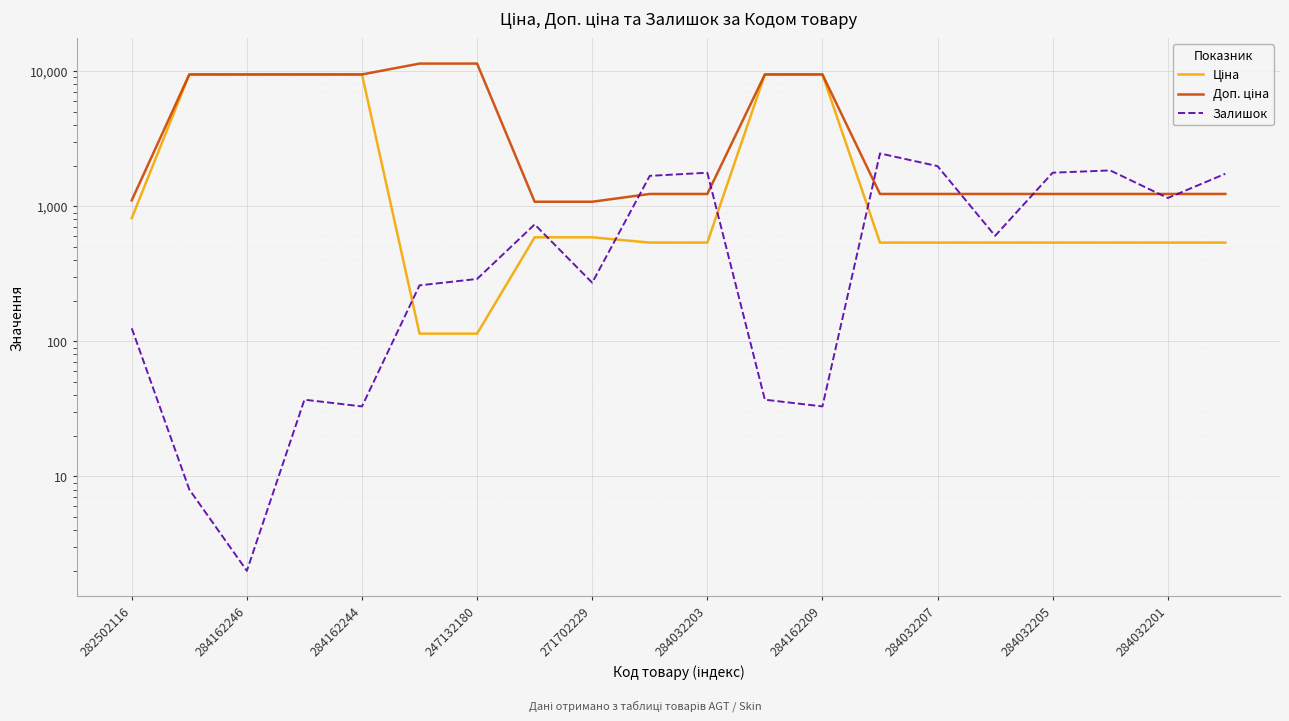

Rank the series at 284032207 from highest to lowest value.

Залишок, Доп. ціна, Ціна